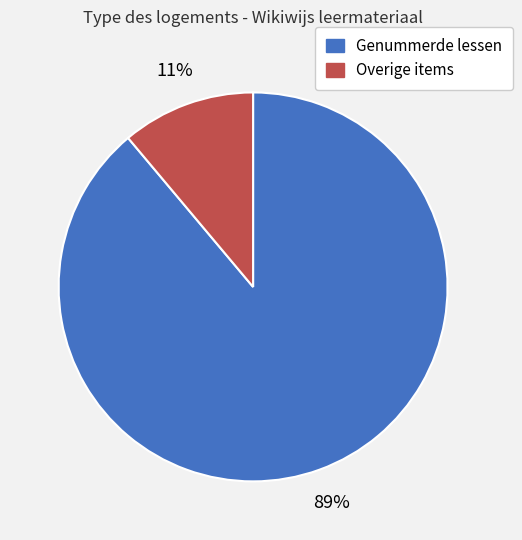

To the nearest percent, what is the difference between the largest and smallest slice percentages?

78%